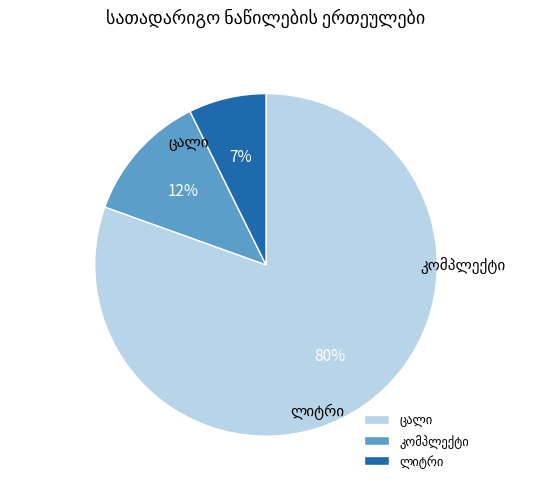

The ცალი slice represents 76% of the pie. True or false?

False